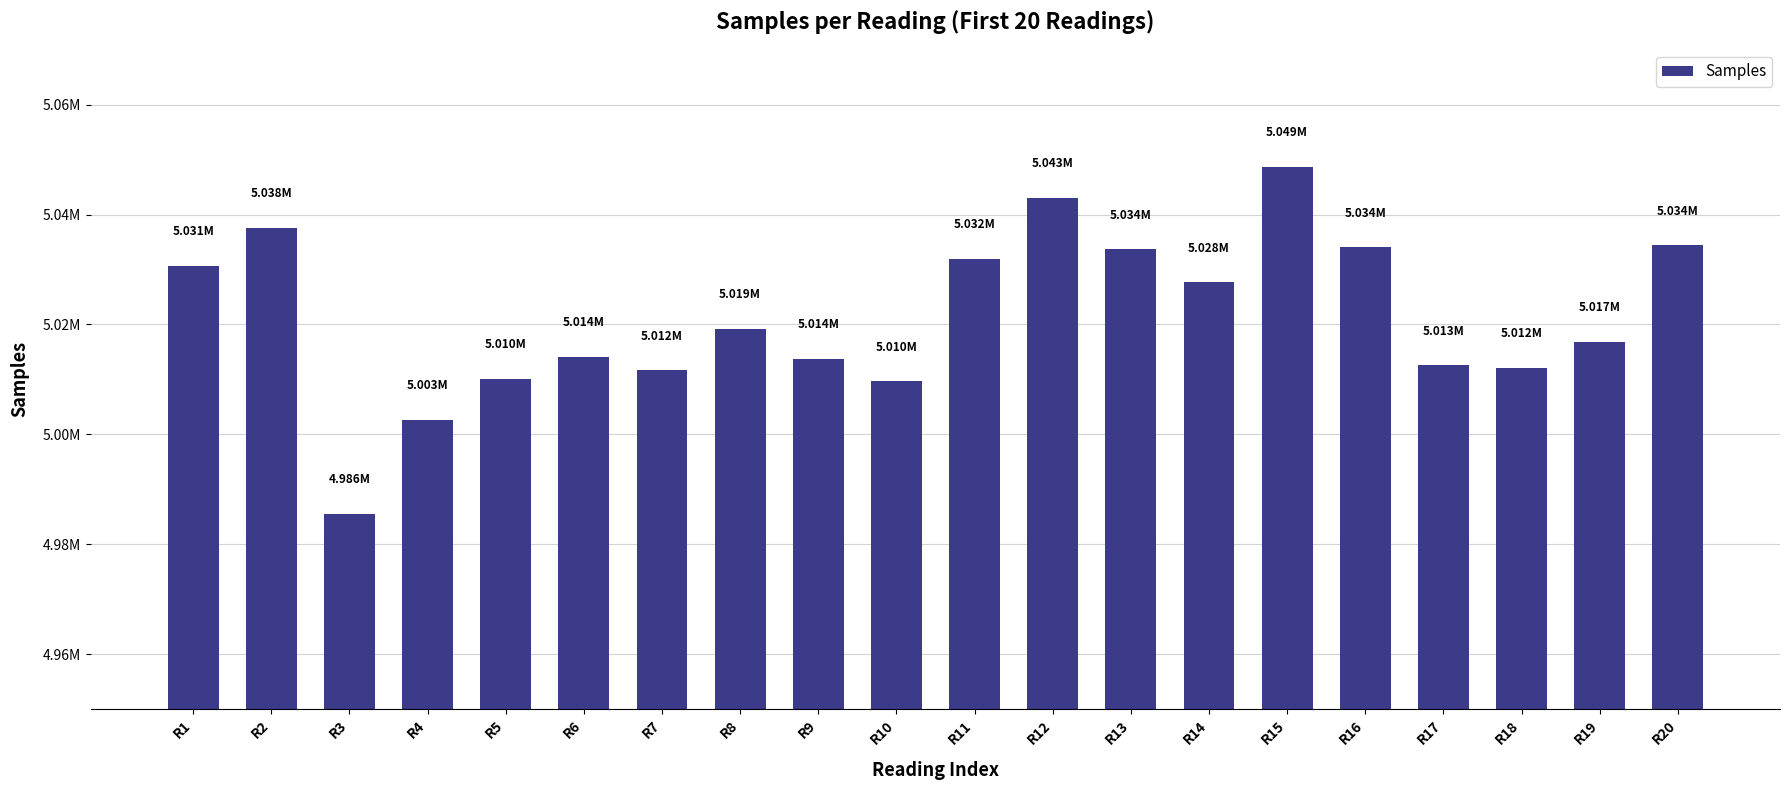

Rank the categories by value from lowest to highest.

R3, R4, R10, R5, R7, R18, R17, R9, R6, R19, R8, R14, R1, R11, R13, R16, R20, R2, R12, R15